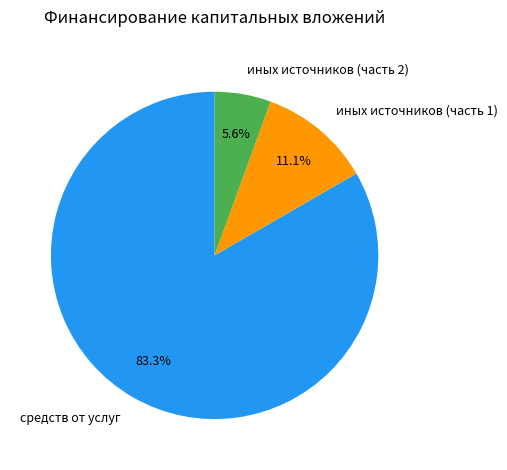

Do иных источников (часть 1) and иных источников (часть 2) together represent more than half of the pie?

No